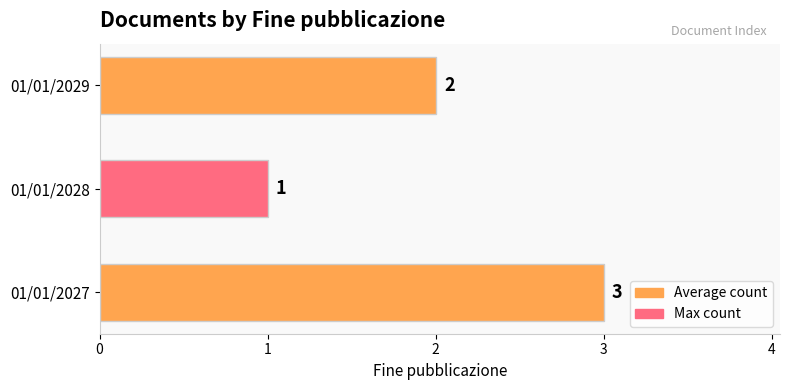

How many values are below 2?

1